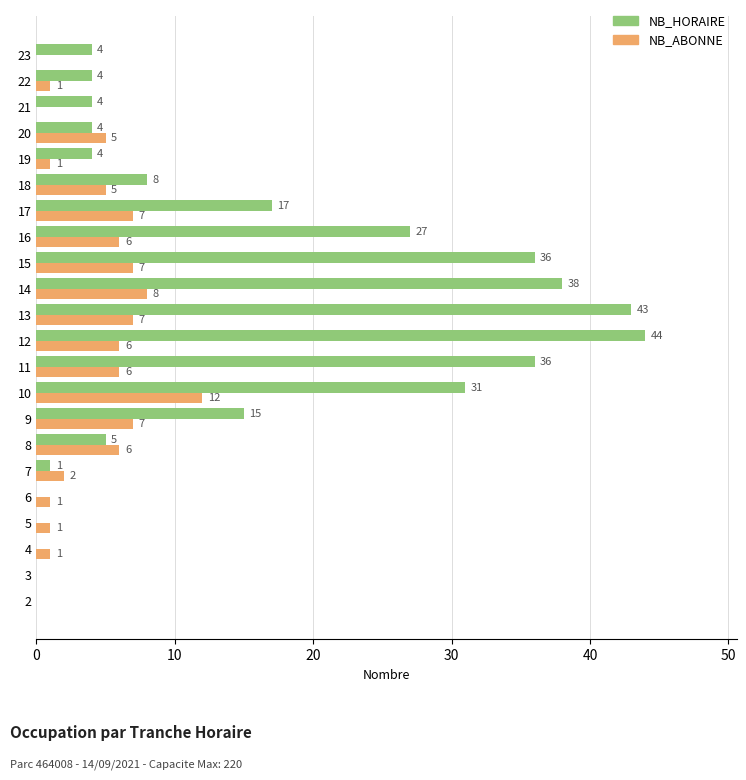

How many values in NB_ABONNE are above zero?

18